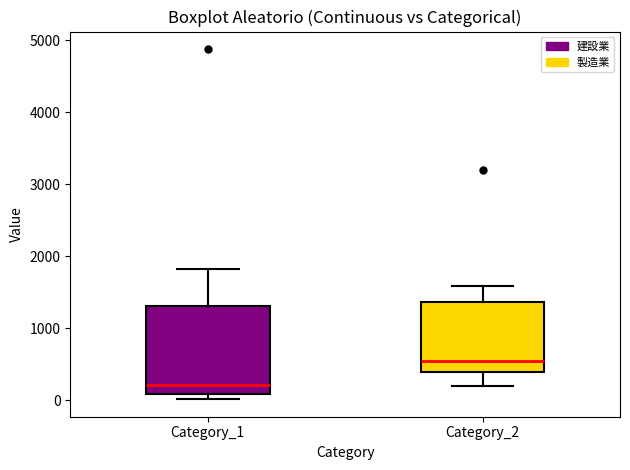

Which box is the tallest, from its lower edge to its upper edge?

Category_1